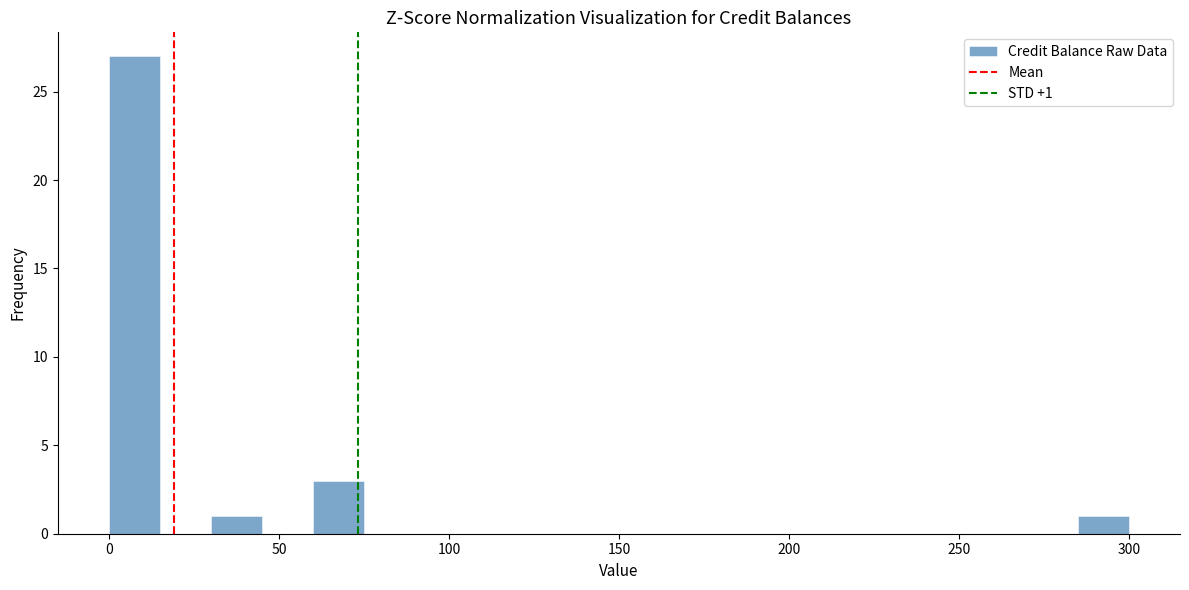

Around what value on the x-axis is the tallest bar? Give the approximate position of its centre, as read against the axis.

5